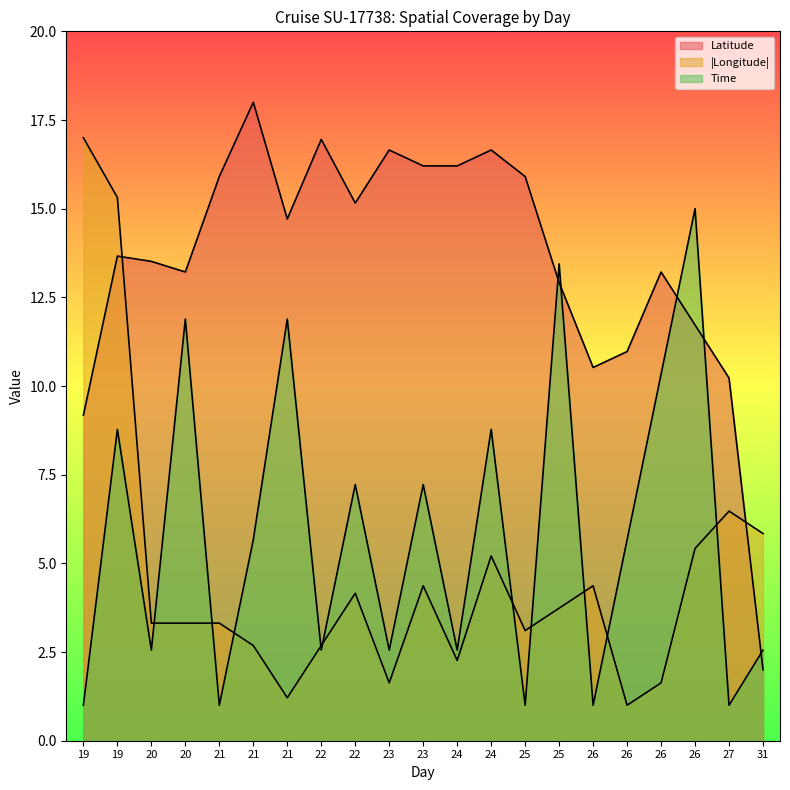

At which label does Time reach its peak?

26